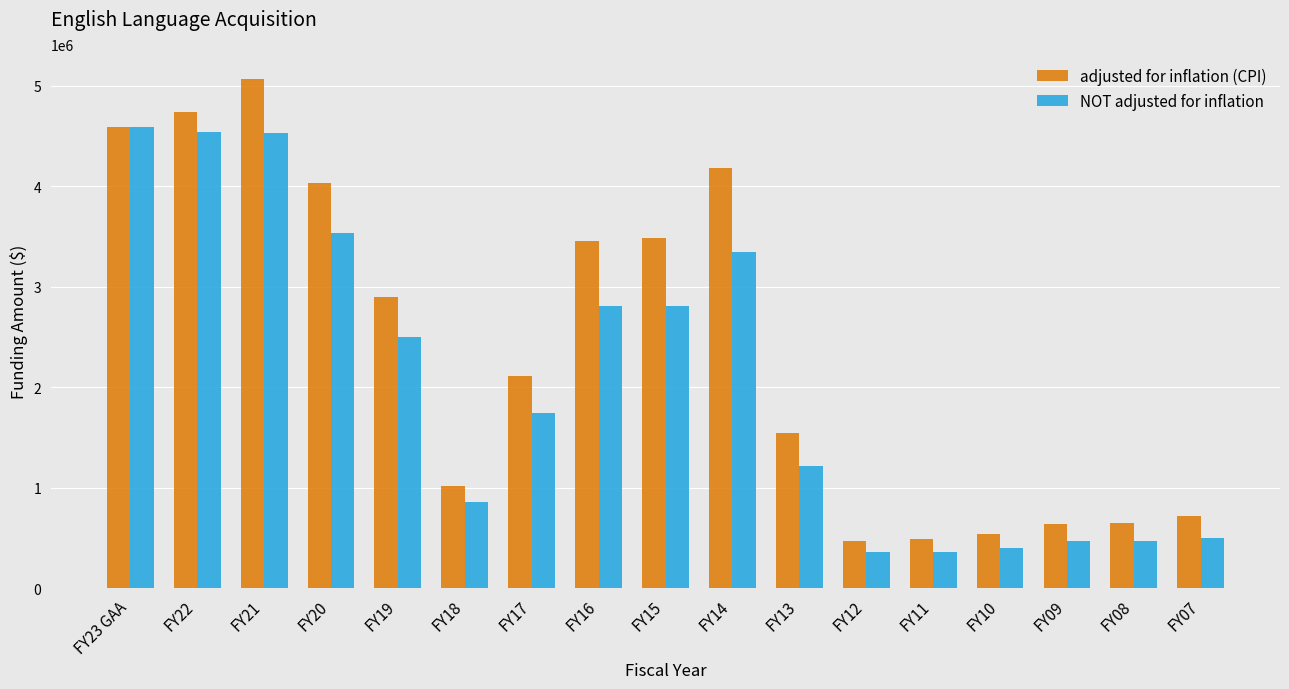

At which label is NOT adjusted for inflation closest to 2478831?

FY19